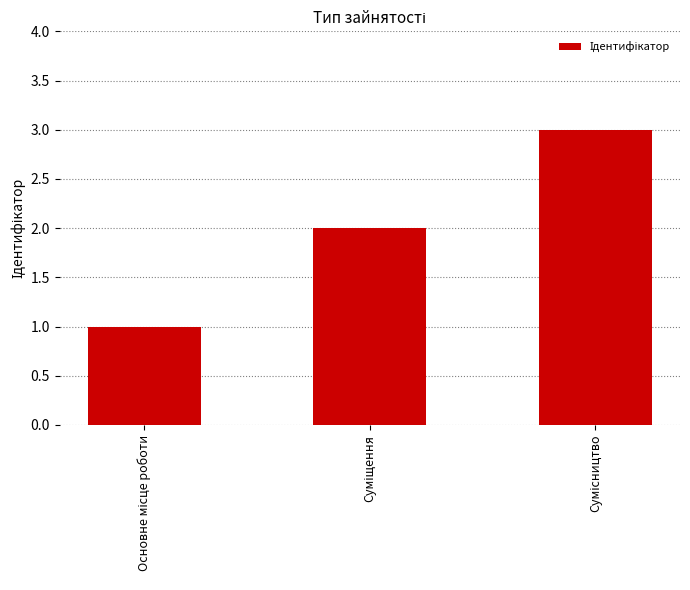

Are the bars horizontal?

No